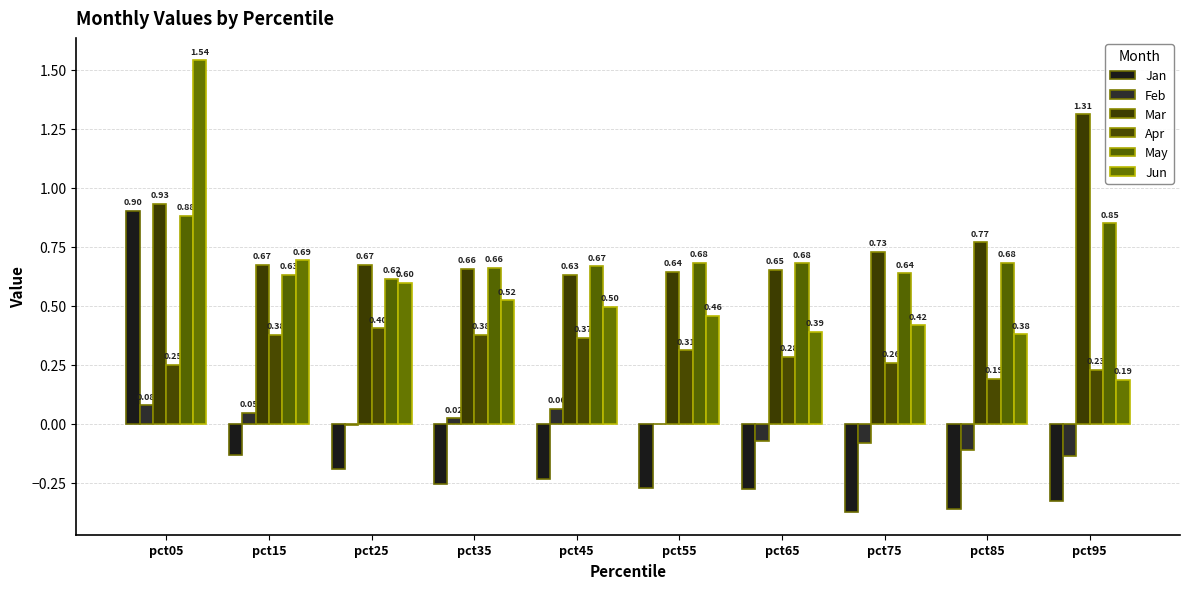

Is the value of Jan at pct75 greater than the value of Apr at pct35?

No